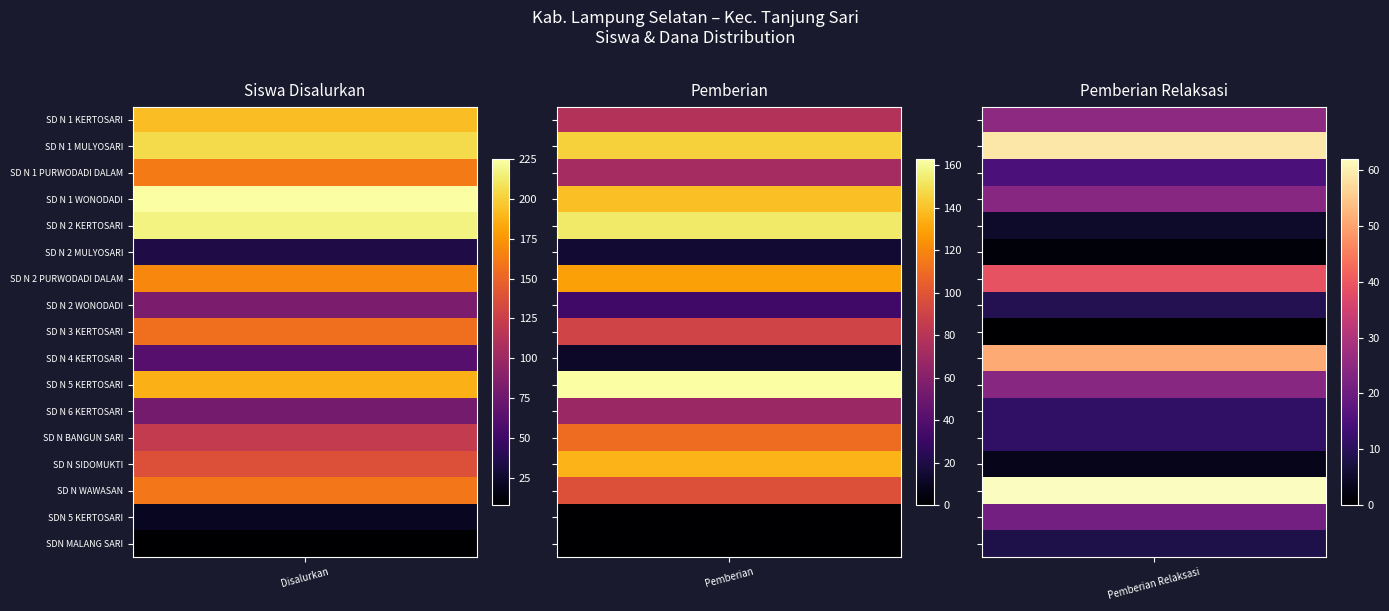

True or false: SD N 4 KERTOSARI has a value of 12 at 1.

True